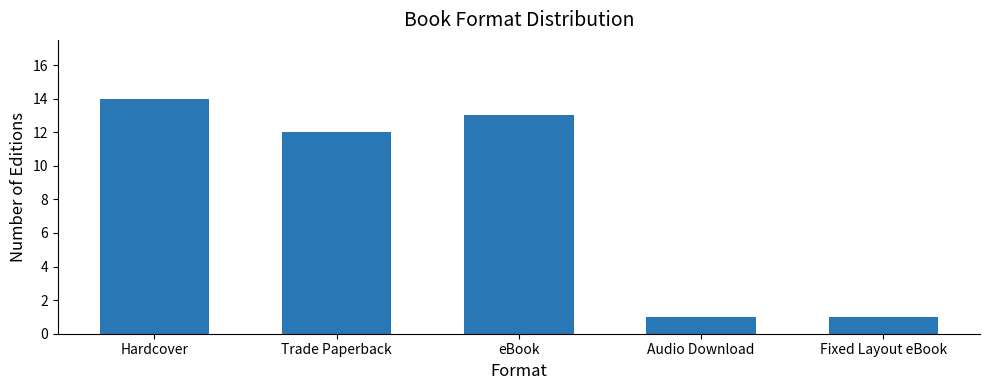

At which category does the chart reach its peak across all series?

Hardcover